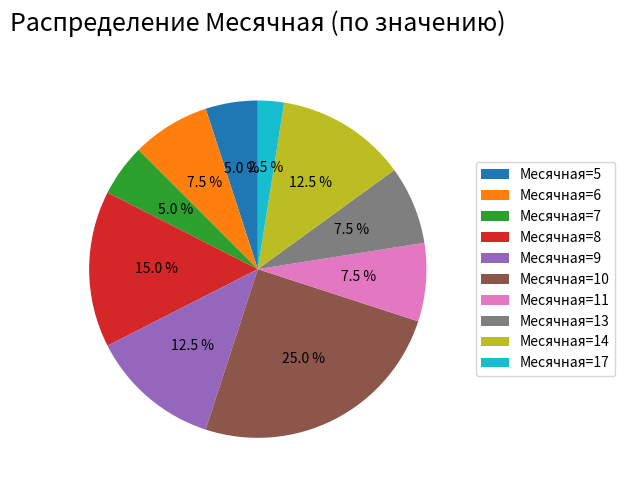

Is there any slice that represents more than half of the pie?

No